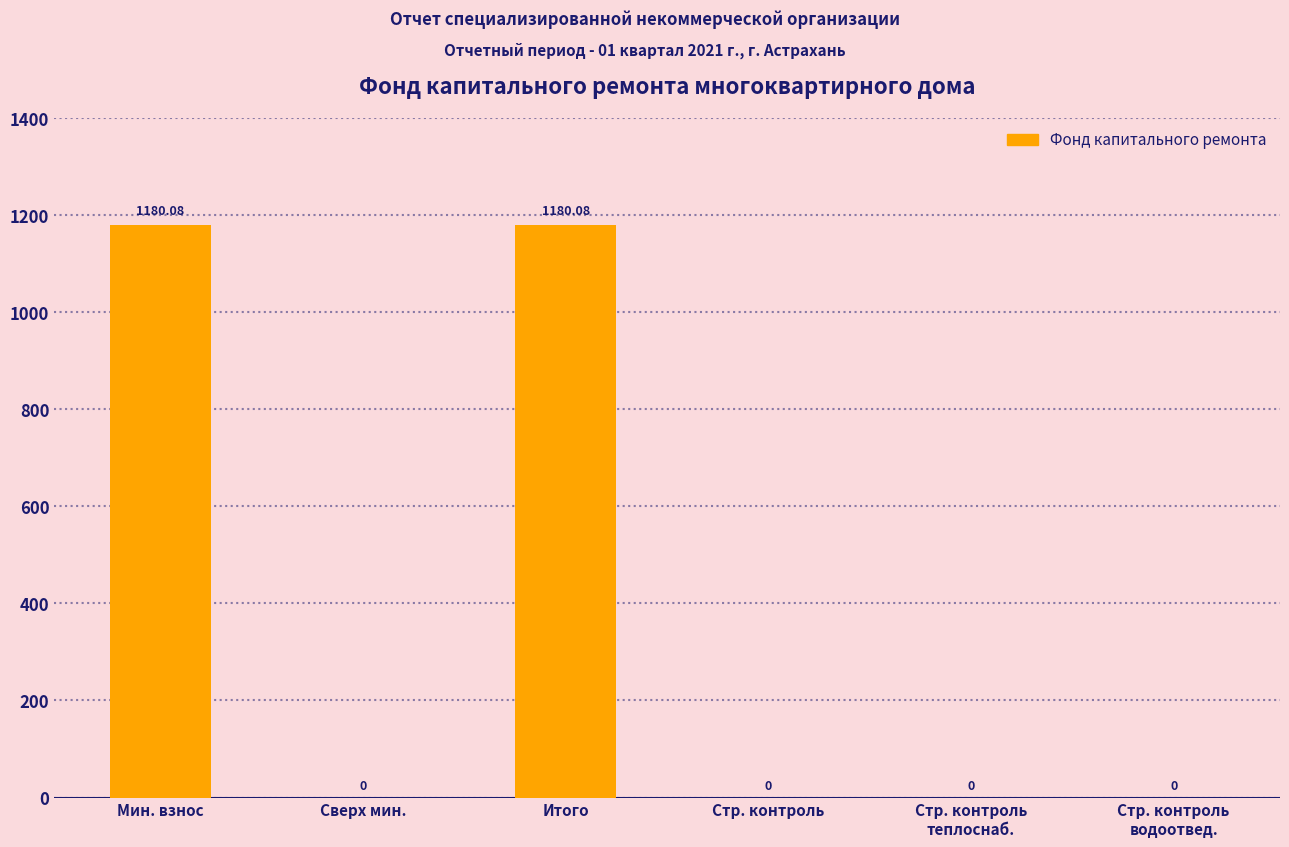

Which has a higher value, Сверх мин. or Итого?

Итого